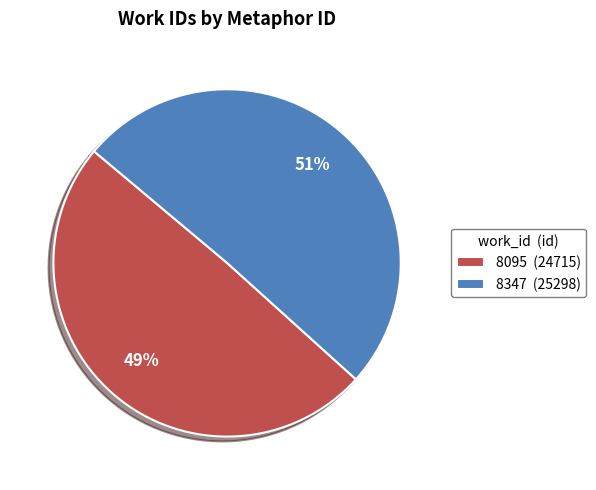

Rank the categories by value from lowest to highest.

8095, 8347